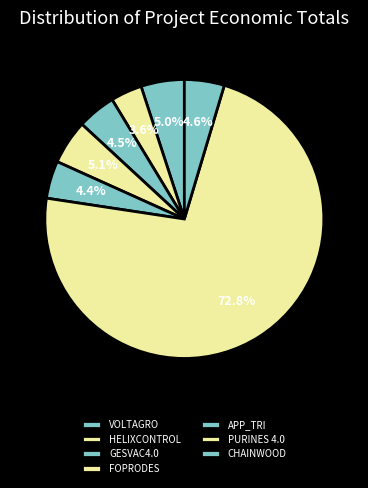

Which category has the smallest portion of the pie?

HELIXCONTROL